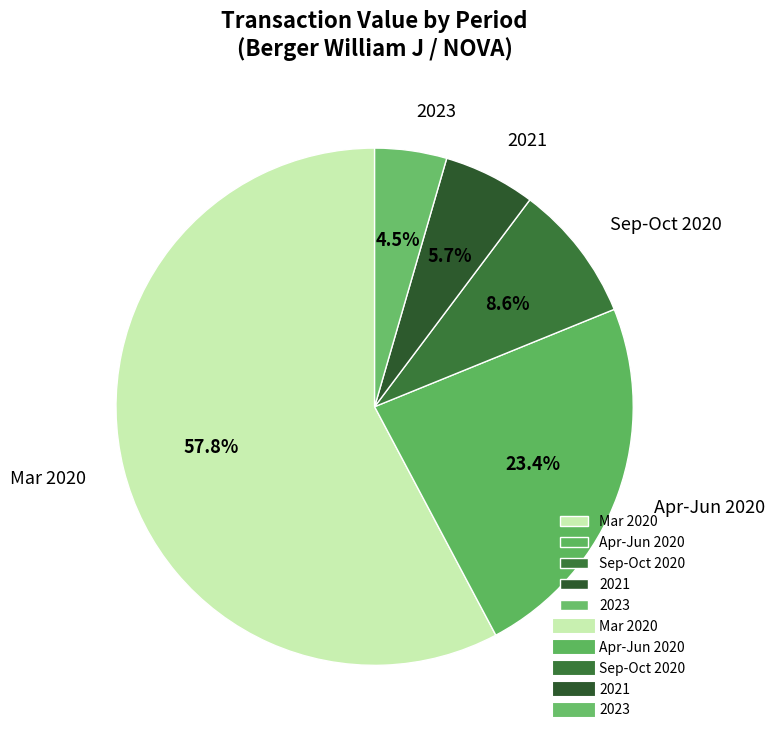

Rank the categories by value from highest to lowest.

Mar 2020, Apr-Jun 2020, Sep-Oct 2020, 2021, 2023